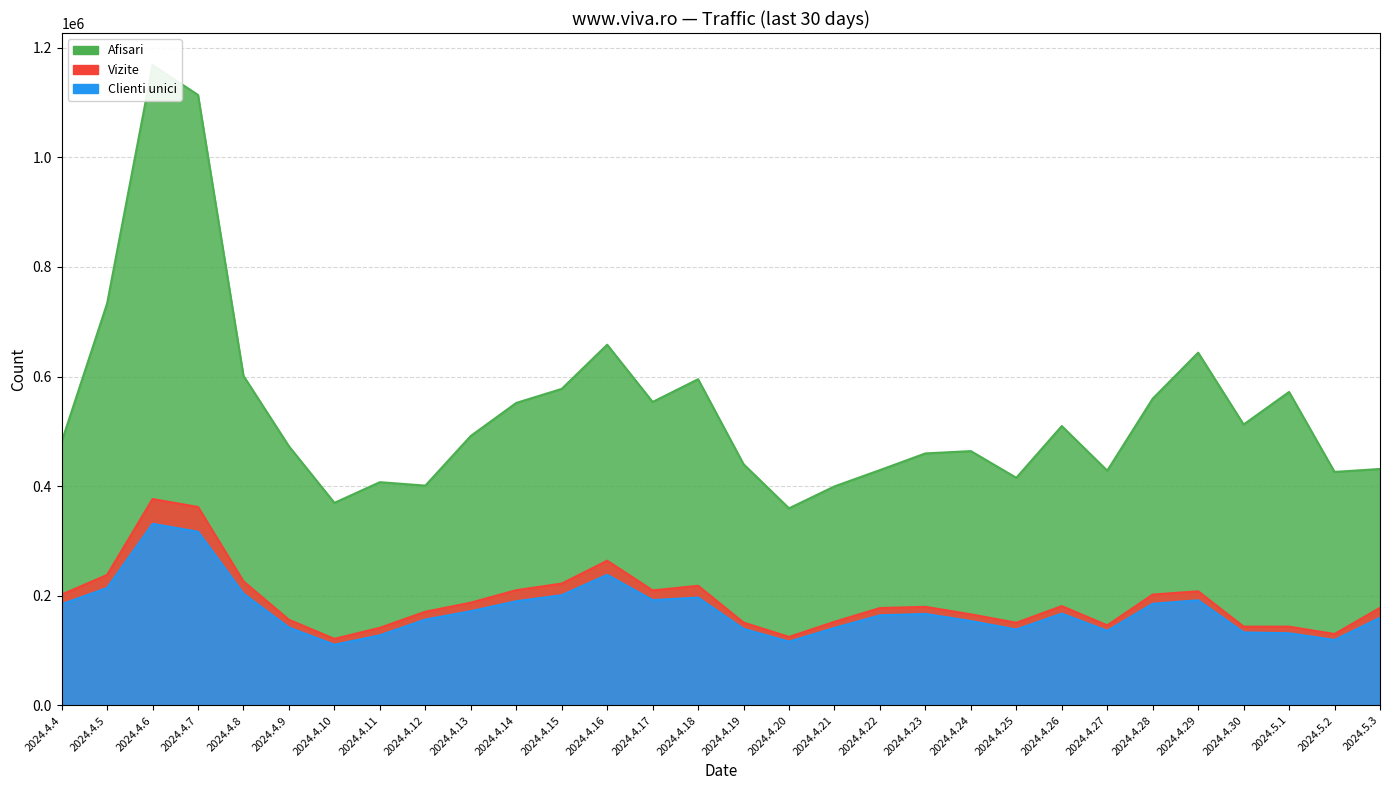

Reading right to left, what are all the values shown in this chart?

Afisari: 431275	425946	571820	512452	643505	559610	428234	509641	415226	463900	459719	429279	399523	359515	440018	595078	553558	658010	577425	551813	491588	400947	407235	369481	472690	601158	1113656	1168239	733240	480914
Vizite: 177954	130204	143670	143668	208123	202176	146005	181135	150764	166083	179834	177593	152451	124934	151069	218184	209759	263929	222238	210153	187368	170888	141547	121337	156137	226155	361975	376408	237997	202190
Clienti unici: 159836	119296	131577	133058	191741	185376	135947	167419	138399	153842	166886	164304	141293	116242	139573	196701	192085	238186	201066	190016	171863	156595	127907	110675	141997	203770	316809	331232	214169	184618